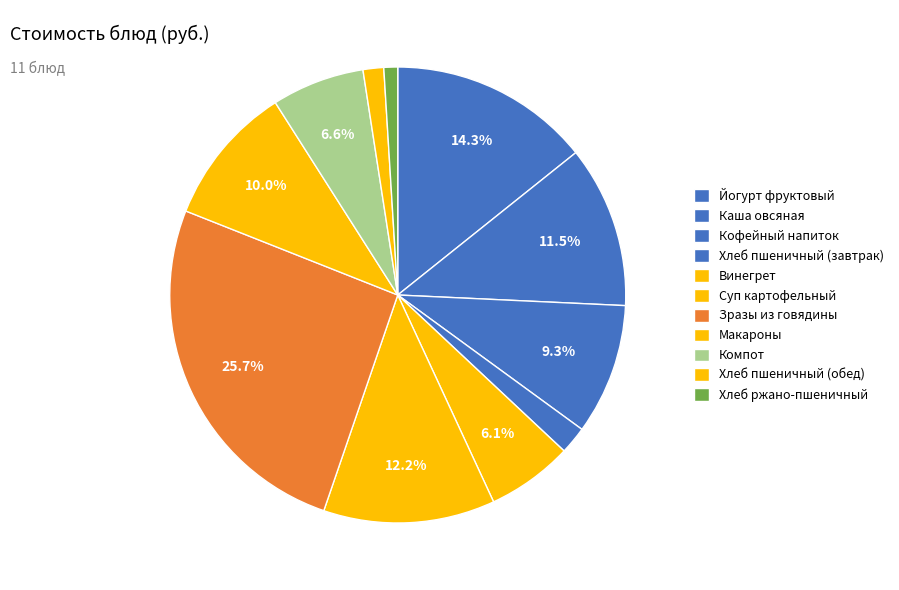

To the nearest percent, what is the average slice percentage?

9%